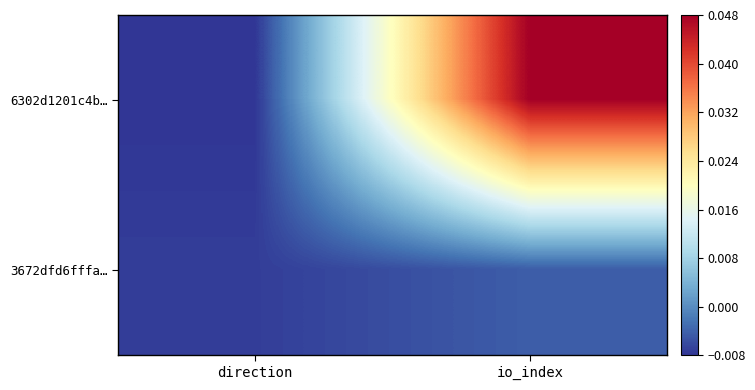

At which category is the sum across all series the highest?

io_index